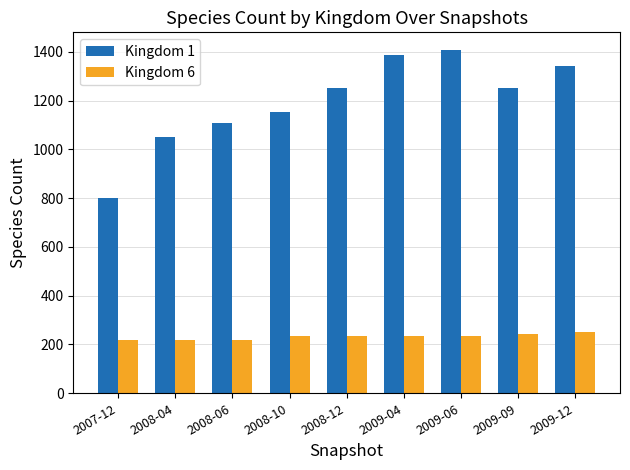

List the series in order of their overall mean, lowest first.

Kingdom 6, Kingdom 1